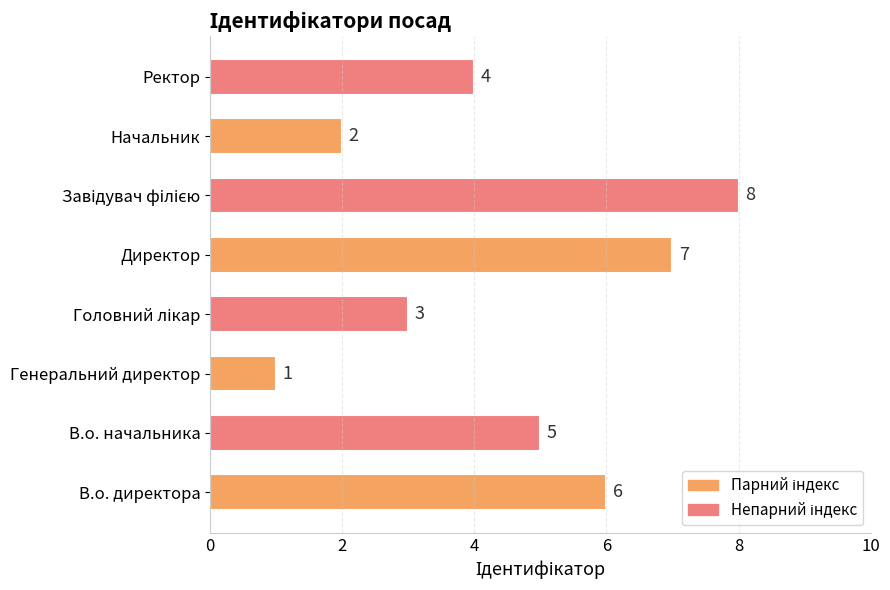

What is the difference between the second highest and minimum values?

6